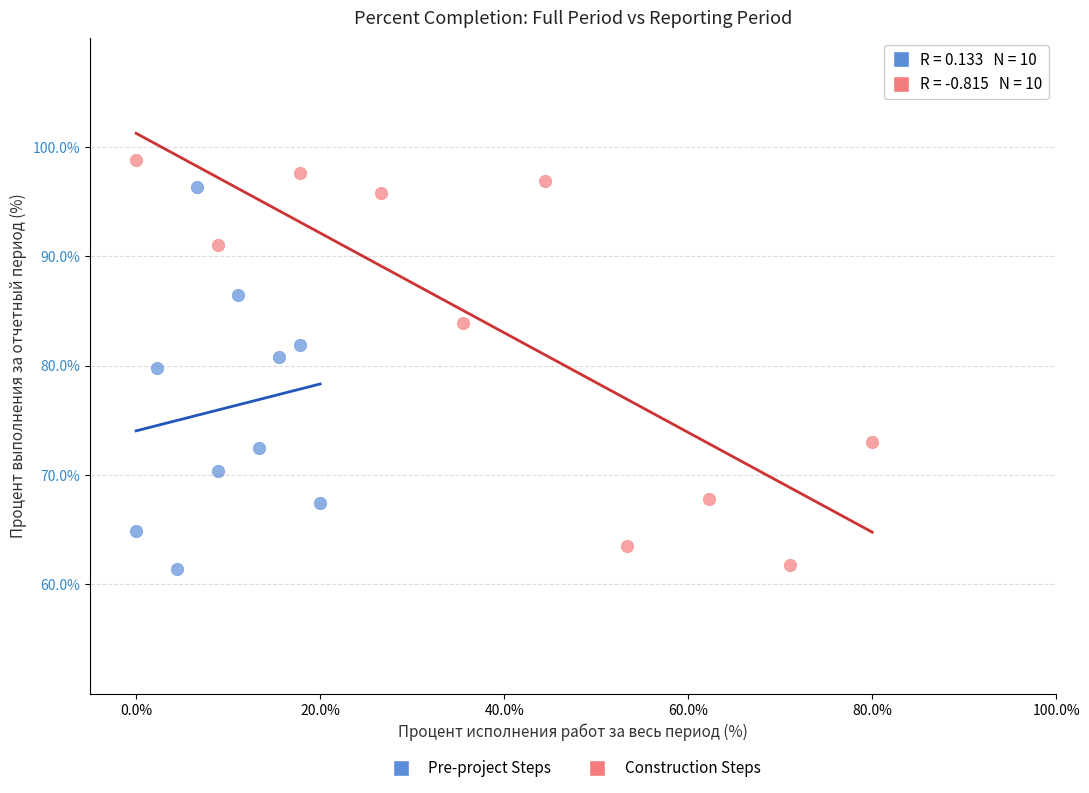

Which series has the largest Y range (max minus min)?

Construction Steps